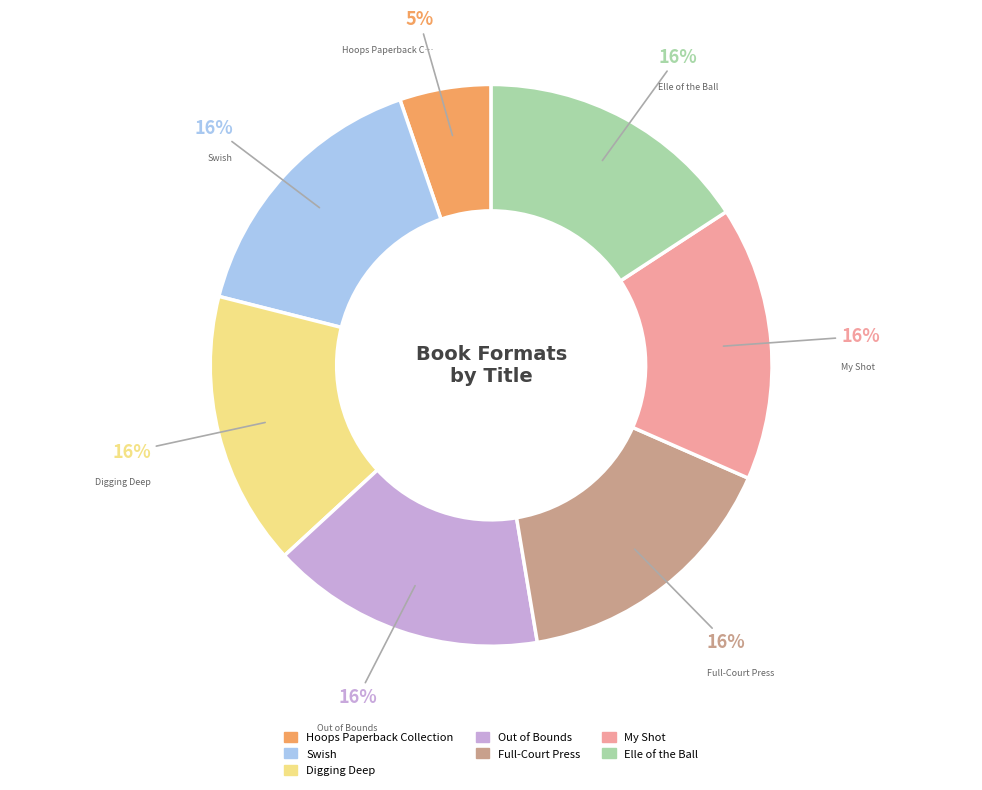

Is Full-Court Press the majority of the pie?

No